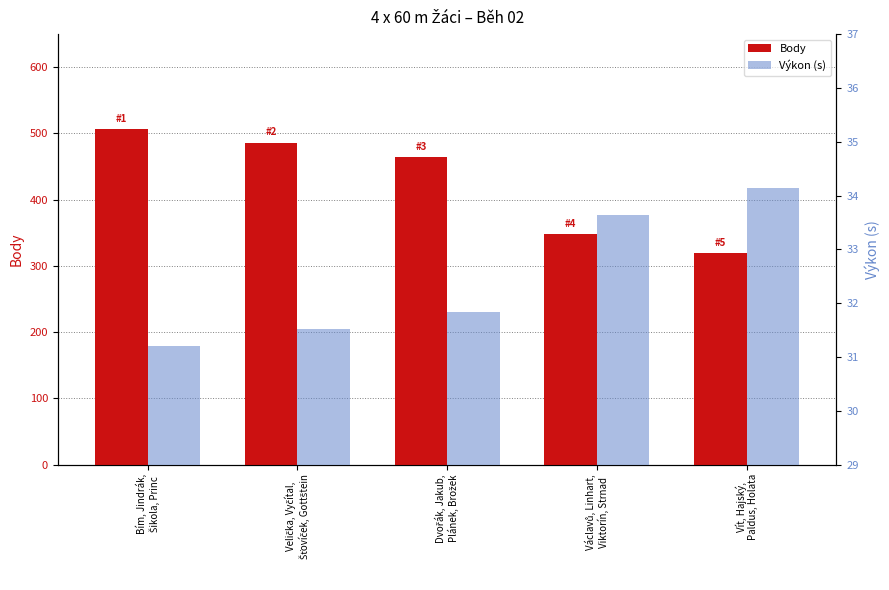

Reading left to right, transcribe all the data shown in this chart.

Body: 506.0	486.0	464.0	348.0	319.0
Výkon (s): 31.2	31.5	31.8	33.6	34.1